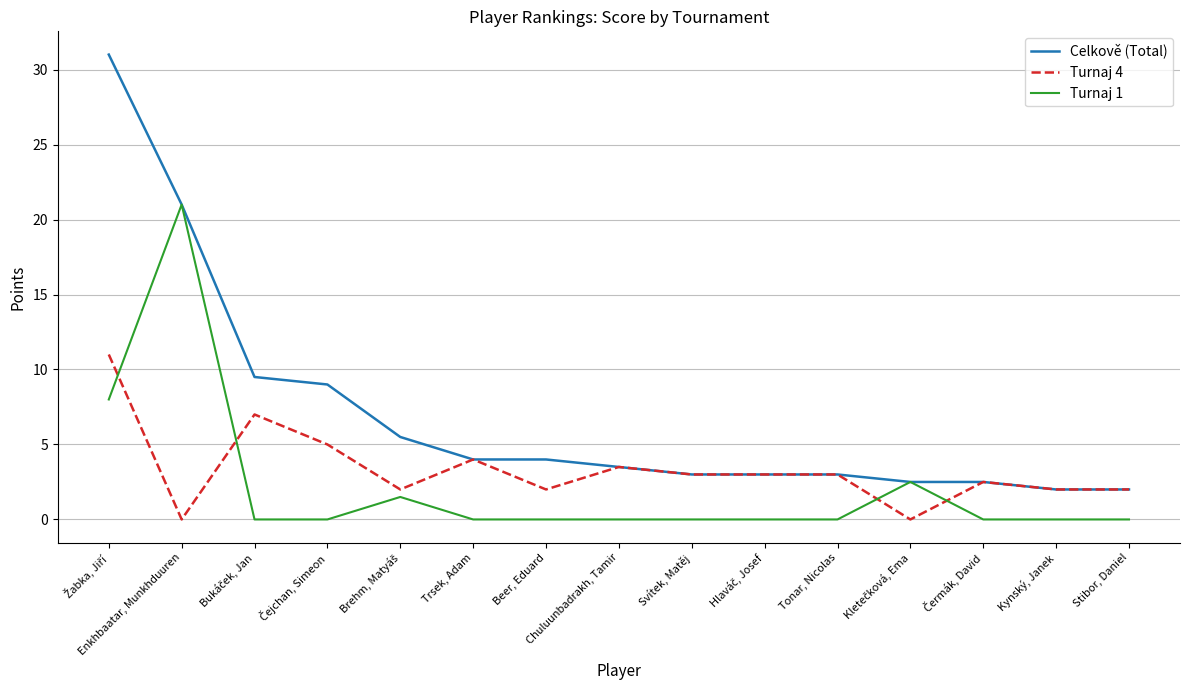

Where is the first local minimum for Turnaj 4?

Enkhbaatar, Munkhduuren